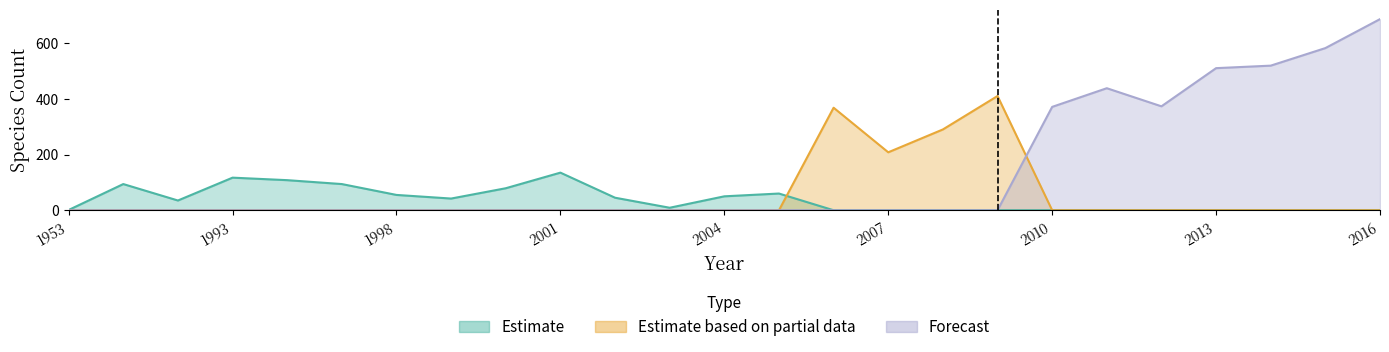

What is the value of the Forecast point at the 24th from the left?

582